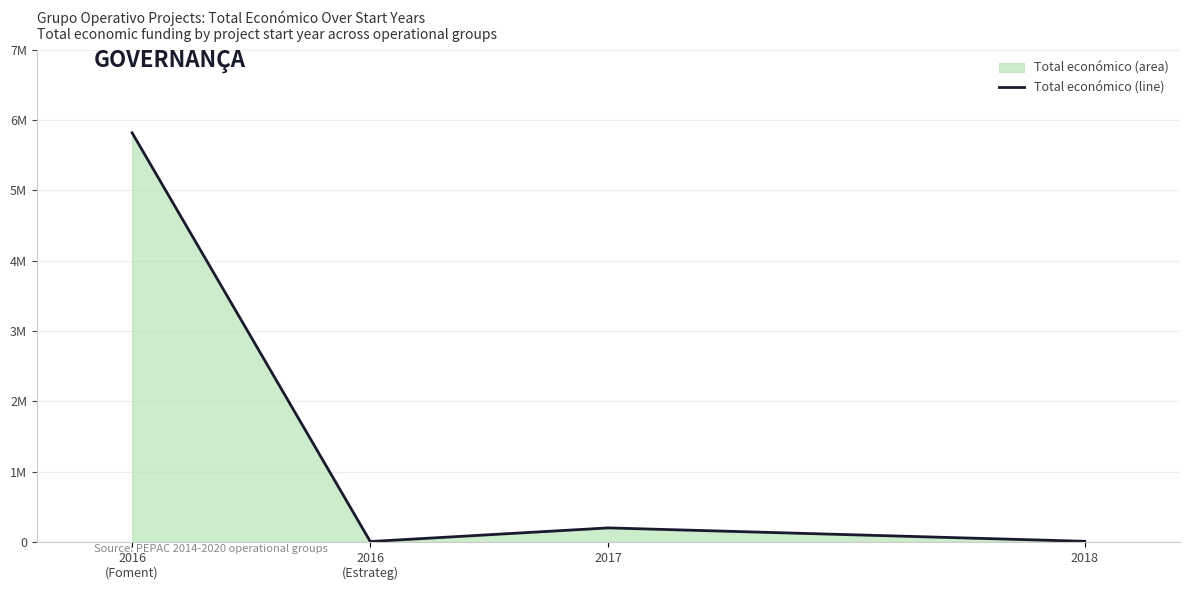

What value does the data have at 2016
(Estrateg)?

6000